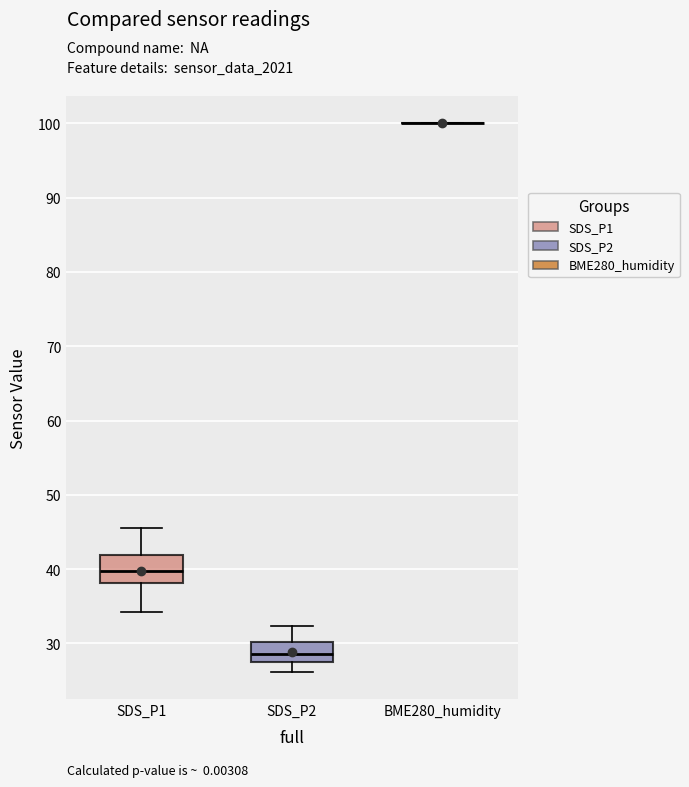

Comparing the boxes themselves (not the whiskers), which one is the tallest?

SDS_P1